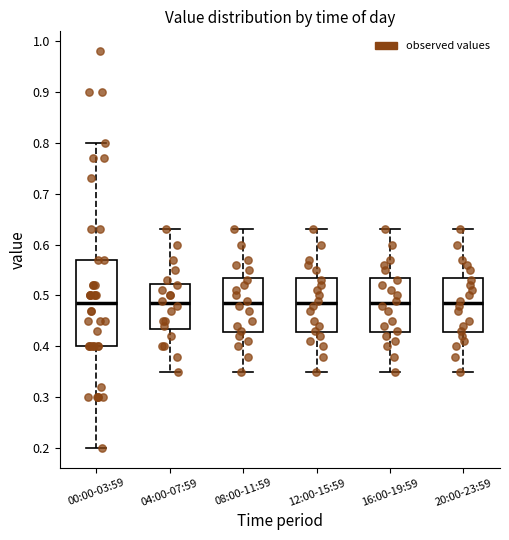

Which box is the tallest, from its lower edge to its upper edge?

00:00-03:59